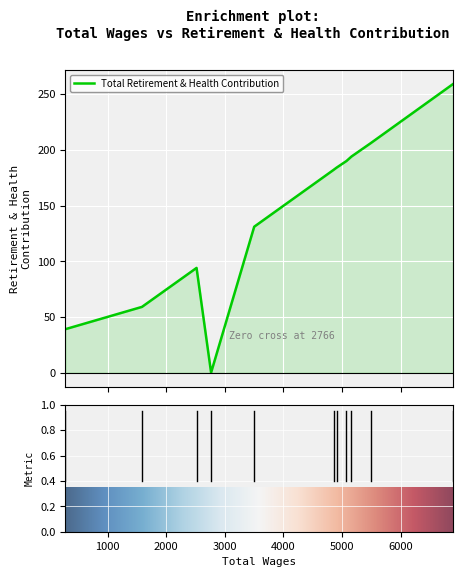

What is the difference between the maximum and minimum values?

259